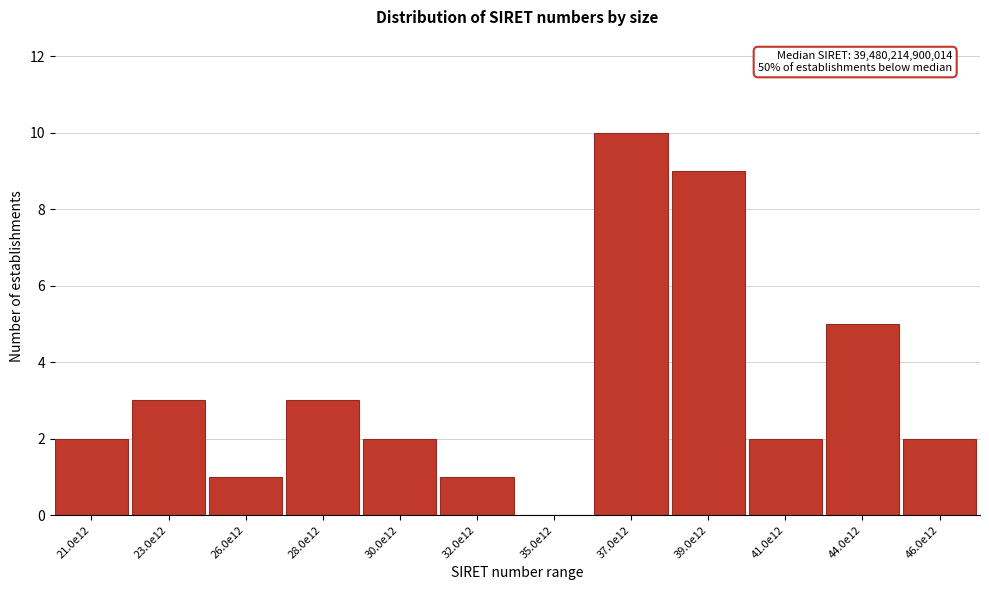

Reading left to right, extract all data points from this chart.

21.0e12=2	23.0e12=3	26.0e12=1	28.0e12=3	30.0e12=2	32.0e12=1	35.0e12=0	37.0e12=10	39.0e12=9	41.0e12=2	44.0e12=5	46.0e12=2